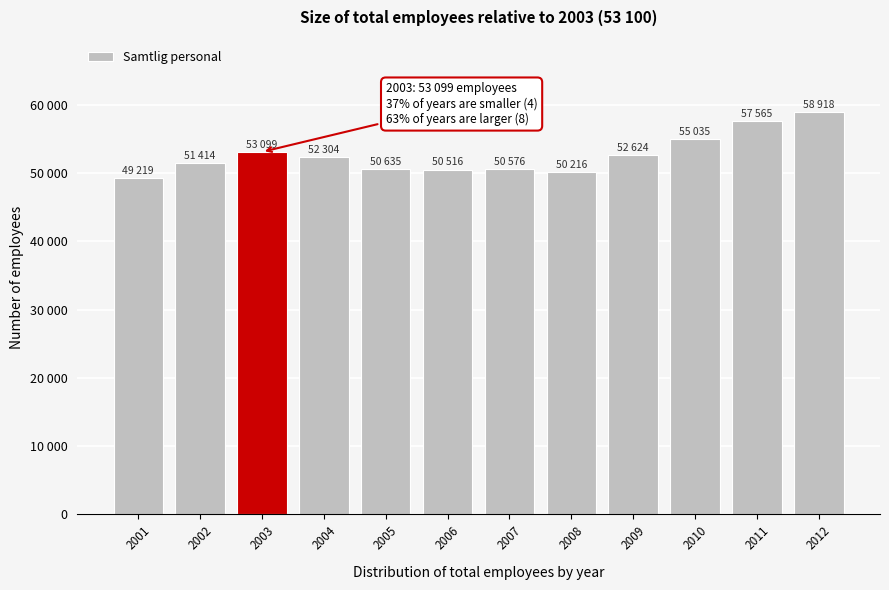

Are the bars horizontal?

No